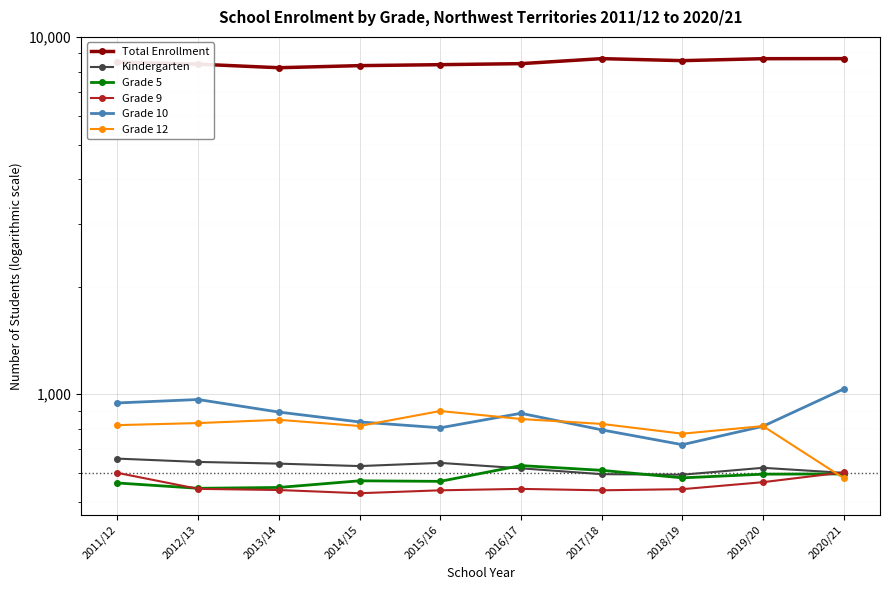

How many categories are shown in the chart?

10